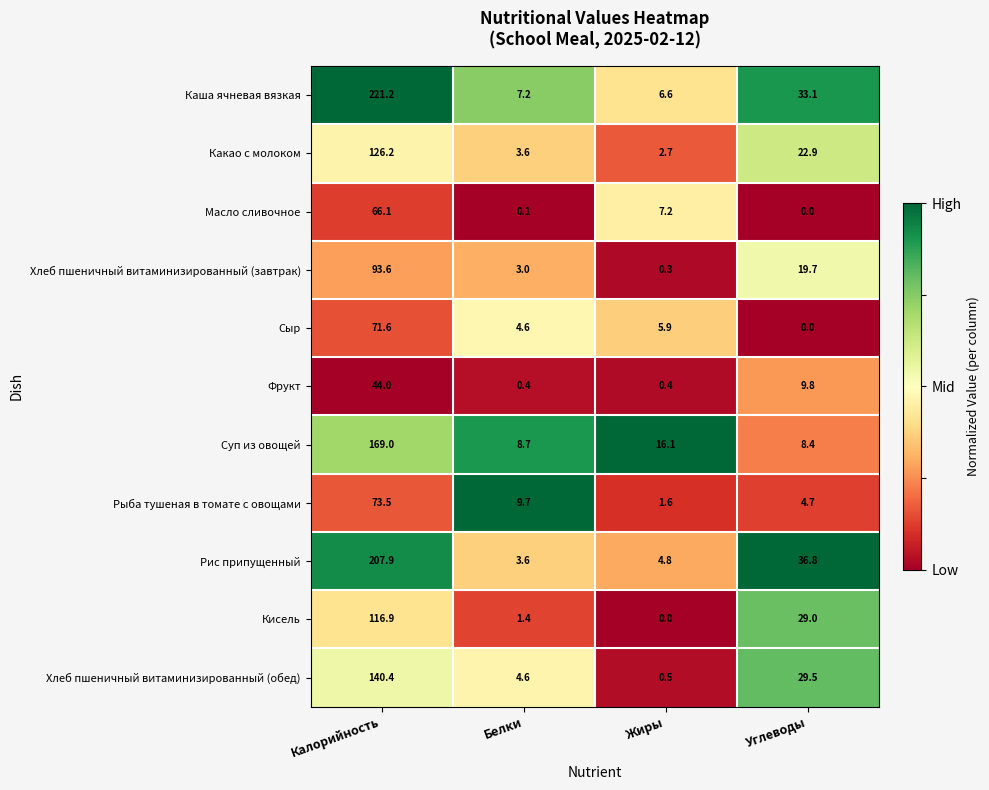

What is the spread (max minus min) of values at Жиры?

16.1